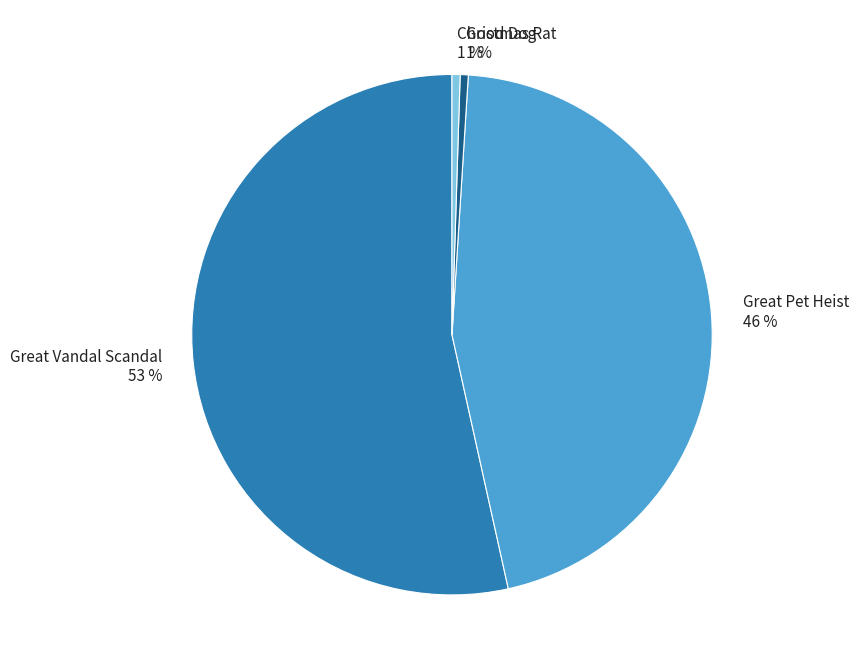

How many slices are in this pie chart?

4